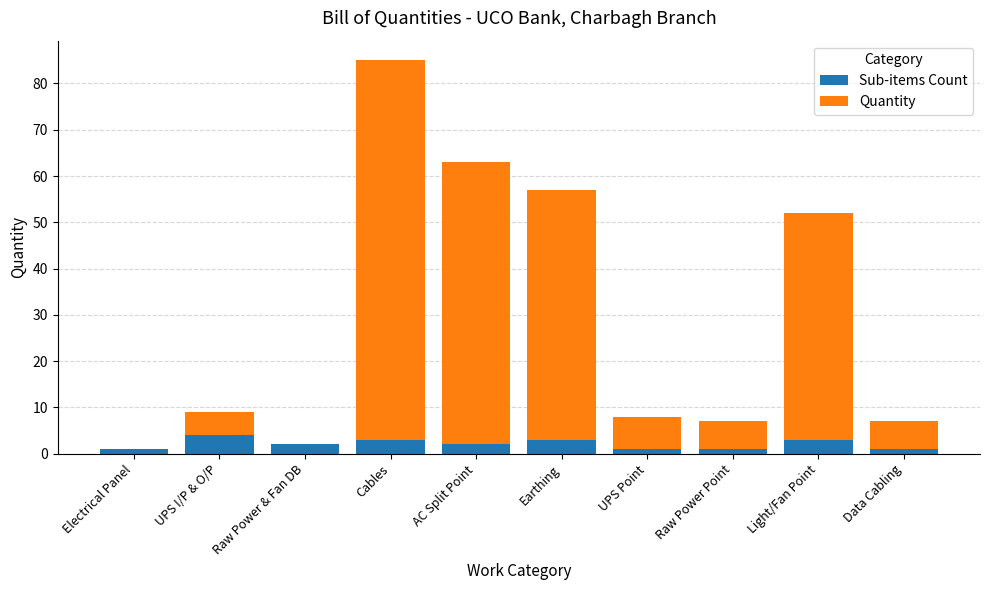

At which category is the sum across all series the highest?

Cables